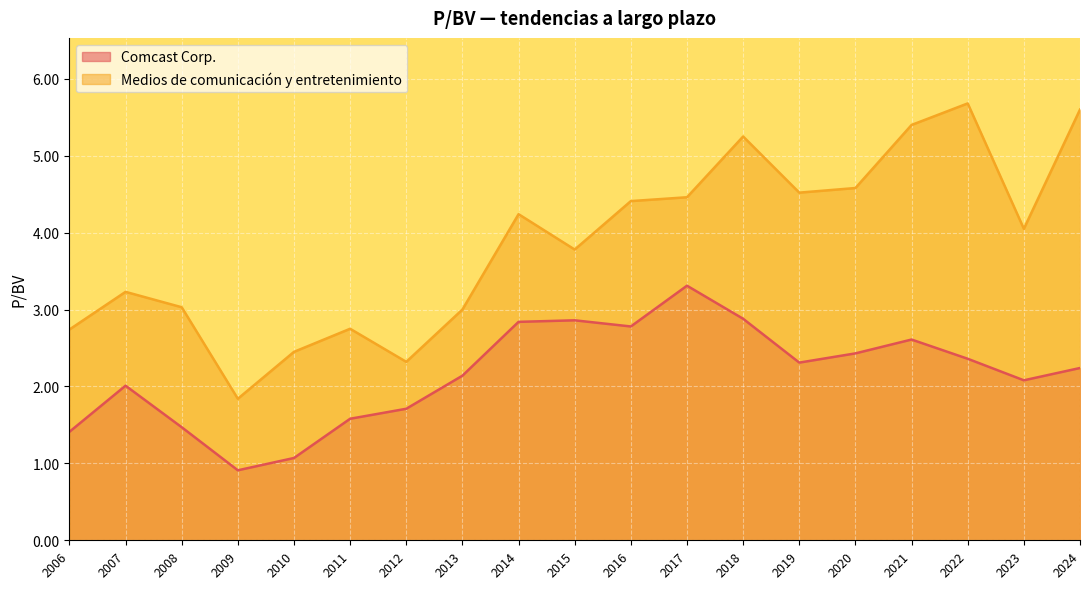

Is the value of Medios de comunicación y entretenimiento at 2019 greater than the value of Comcast Corp. at 2012?

Yes